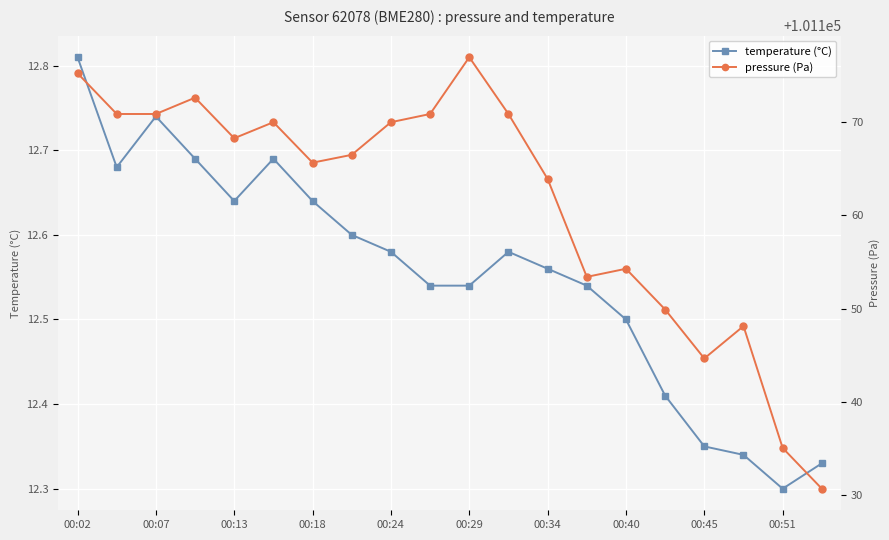

Count the temperature (°C) values in the range 12 to 13.

20